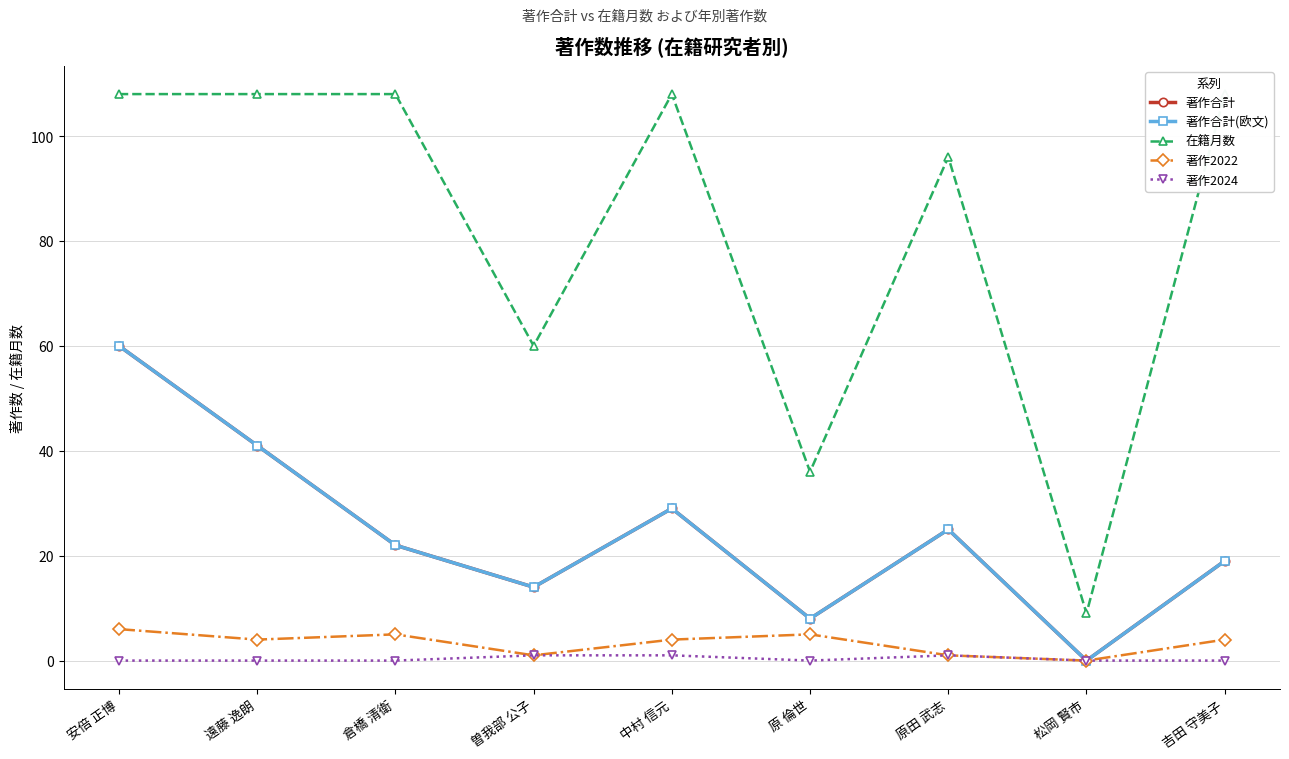

True or false: 著作合計 and 著作2022 cross at least once.

False